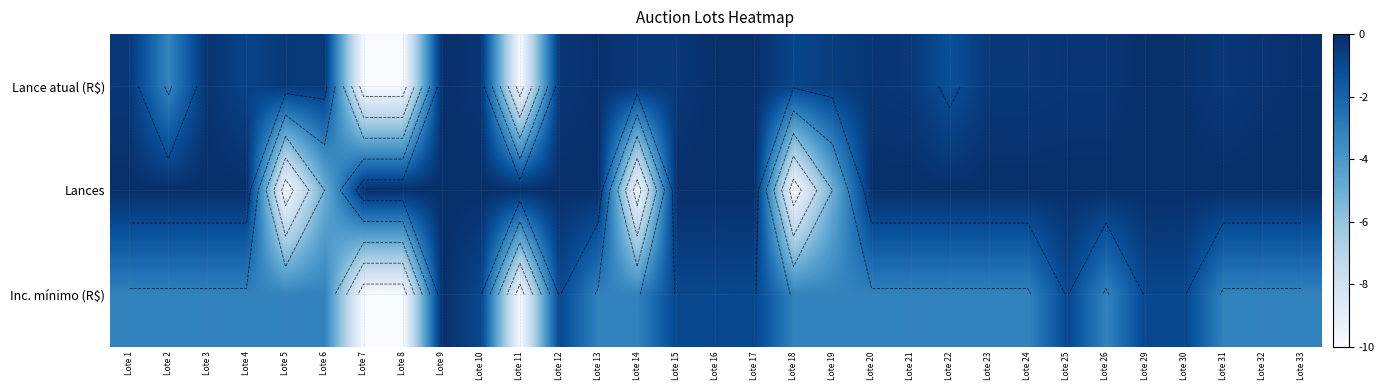

At which label does Inc. mínimo (R$) reach its peak?

Lote 9